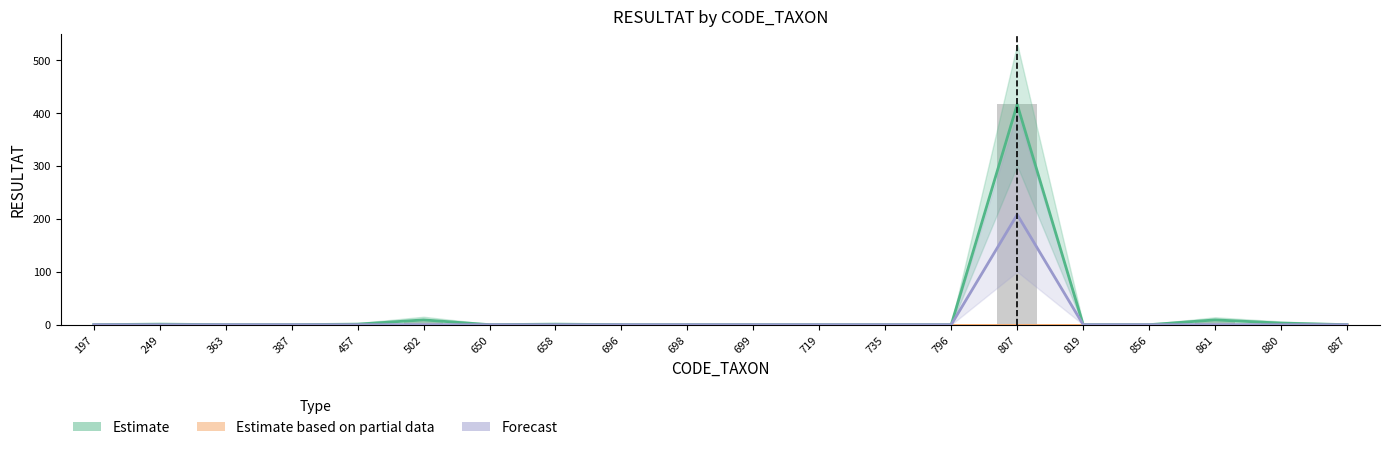

The value of Estimate based on partial data at 796 is 0. True or false?

True